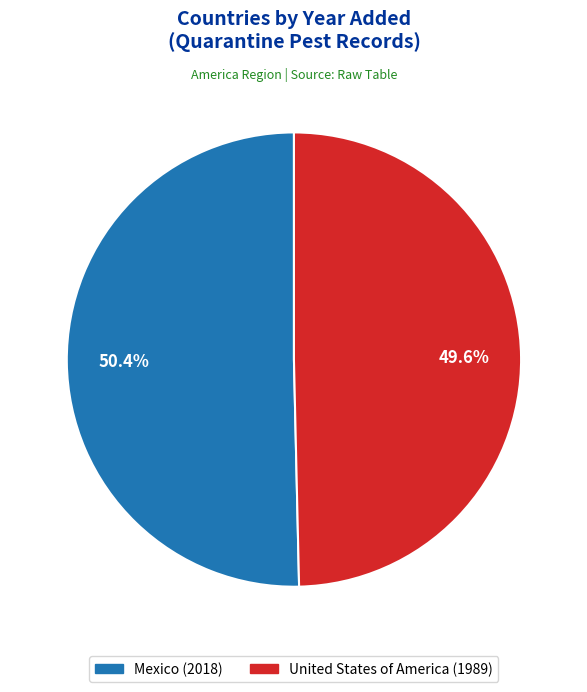

True or false: Mexico accounts for 36% of the total.

False